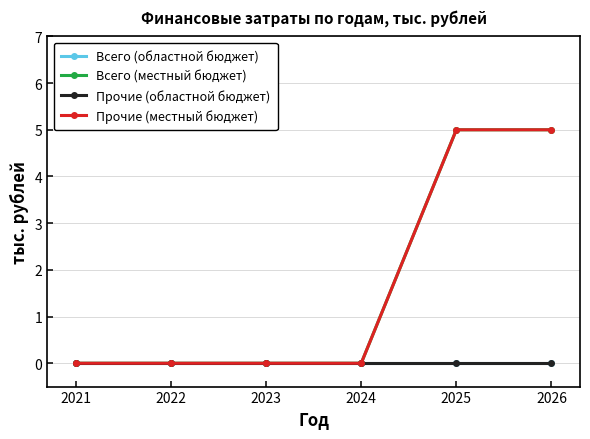

True or false: Прочие (местный бюджет) has a value of 5 at 2026.

True